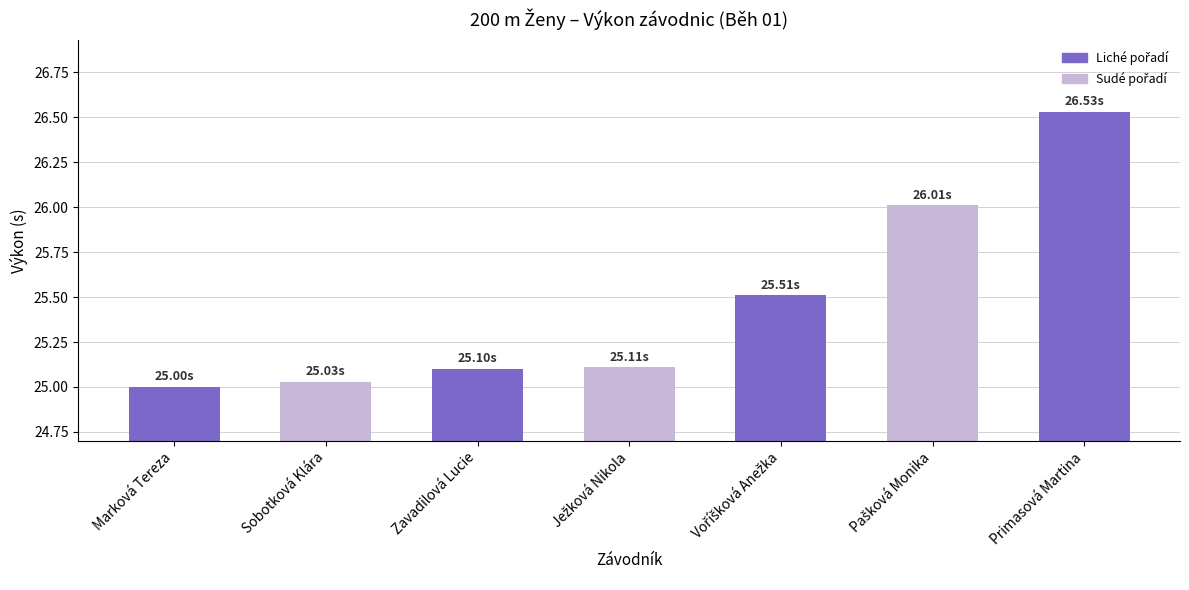

What is the difference between the maximum and second lowest values?

1.5